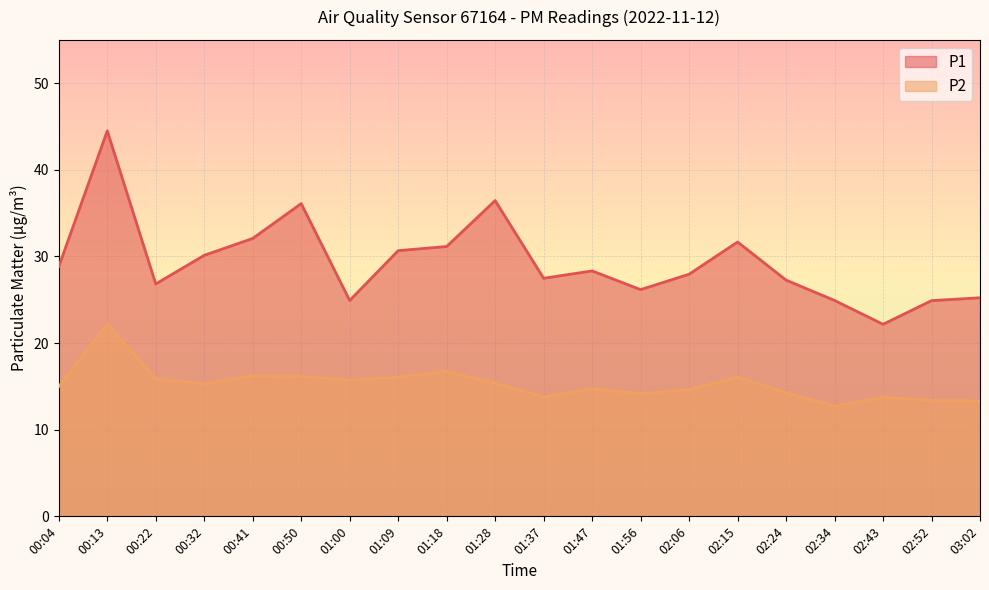

What is the total value across all series at 01:09?

46.8